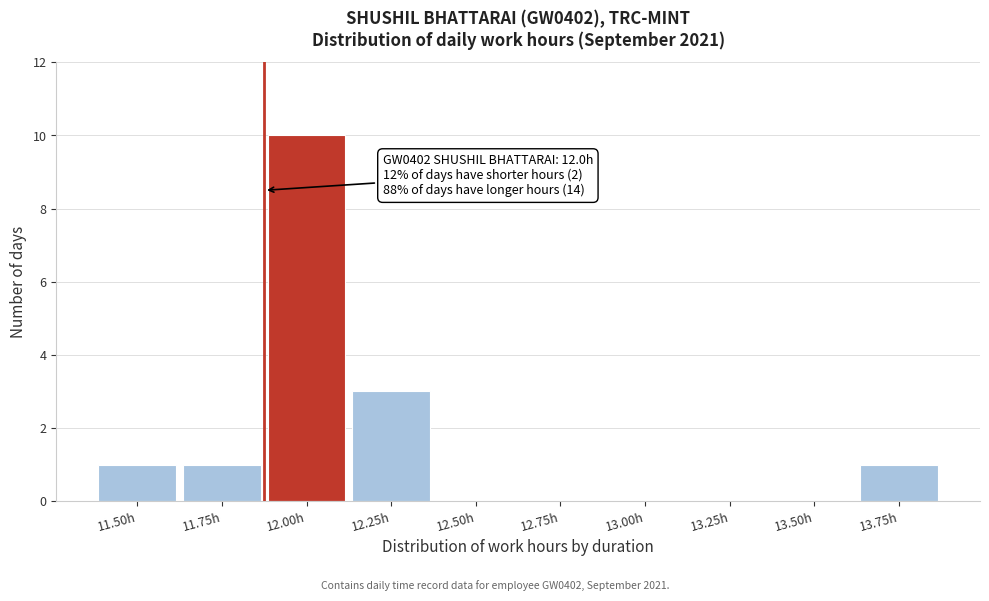

Reading left to right, what are all the values shown in this chart?

11.50h=1	11.75h=1	12.00h=10	12.25h=3	12.50h=0	12.75h=0	13.00h=0	13.25h=0	13.50h=0	13.75h=1